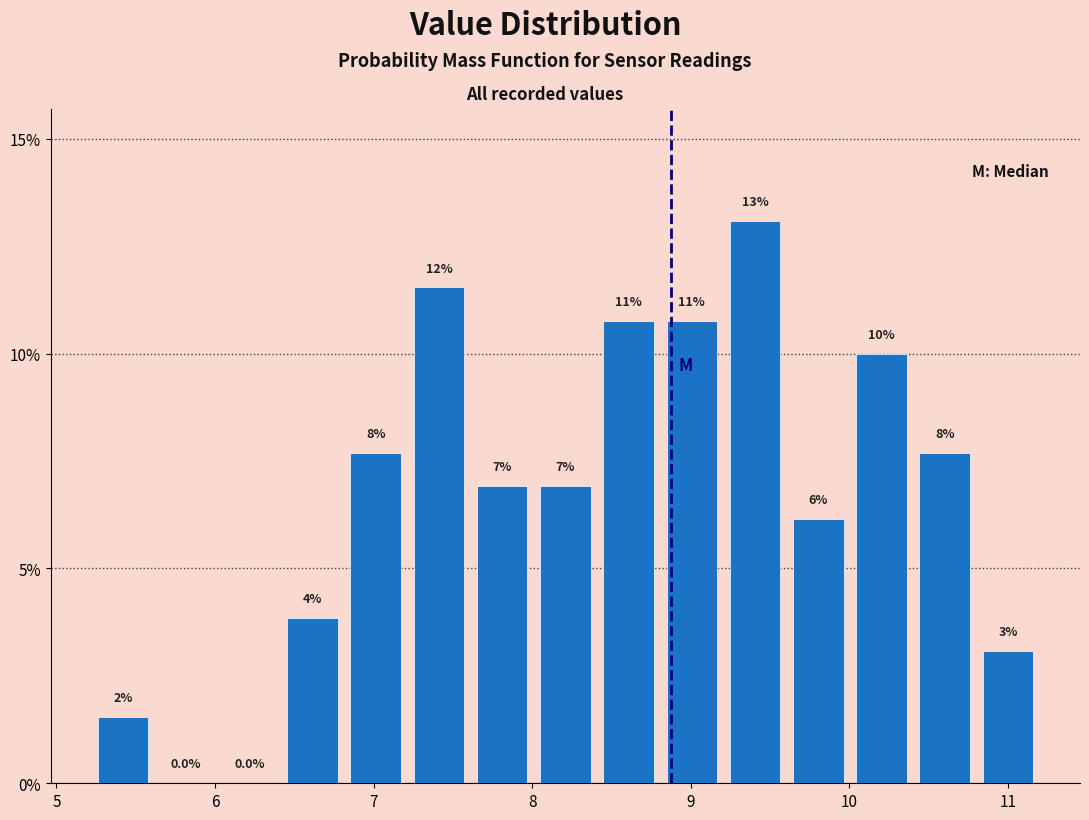

Read against the x-axis, roughly where is the centre of the tallest bar?

9.4